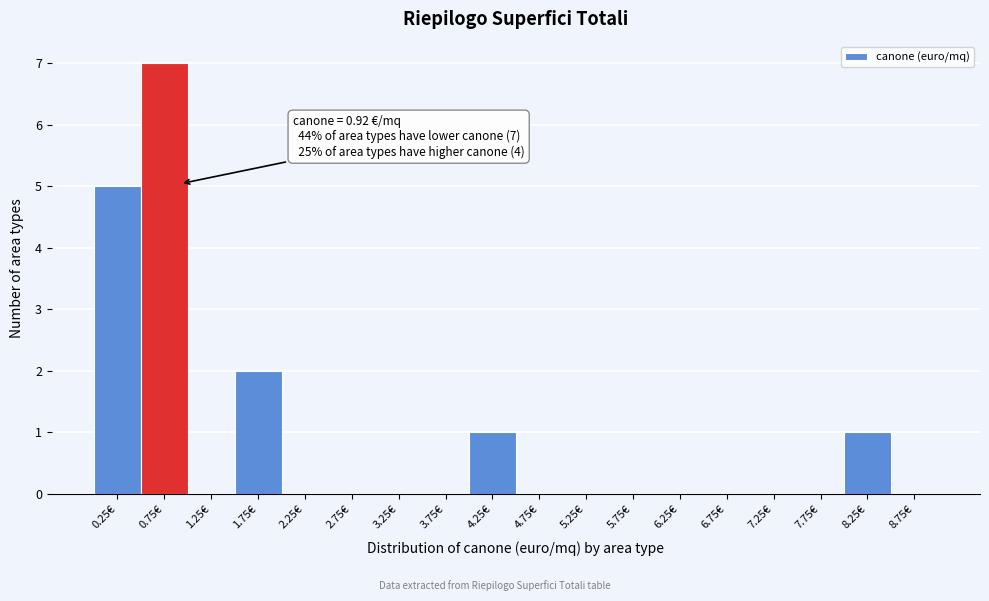

Which range on the x-axis has the tallest bar?

0.5 to 1.0